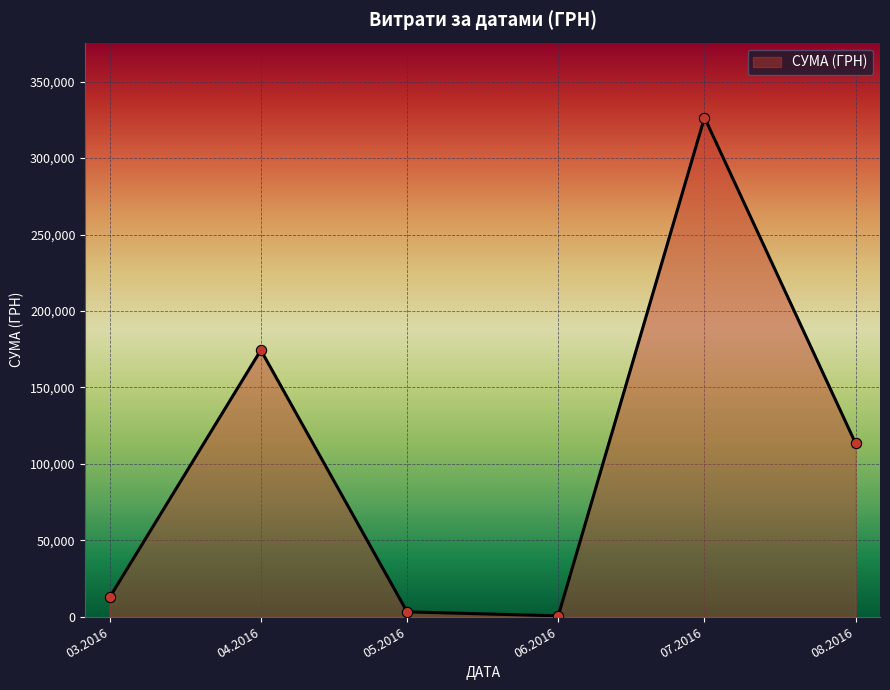

What is the change in value from 03.2016 to 07.2016?

+313825.5